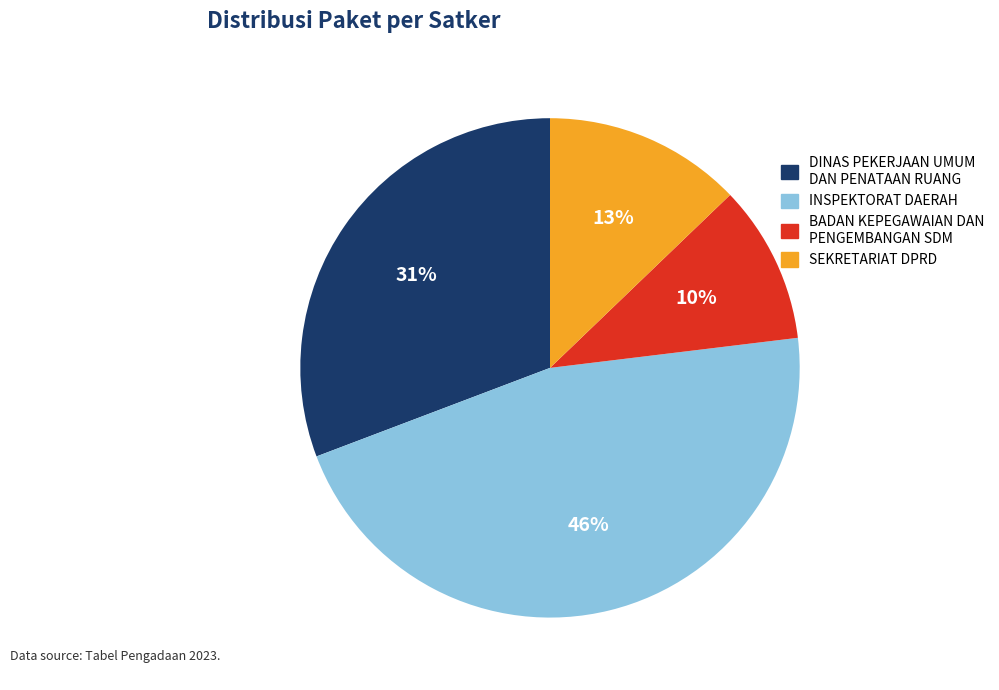

To the nearest percent, what is the difference between the largest and smallest slice percentages?

36%